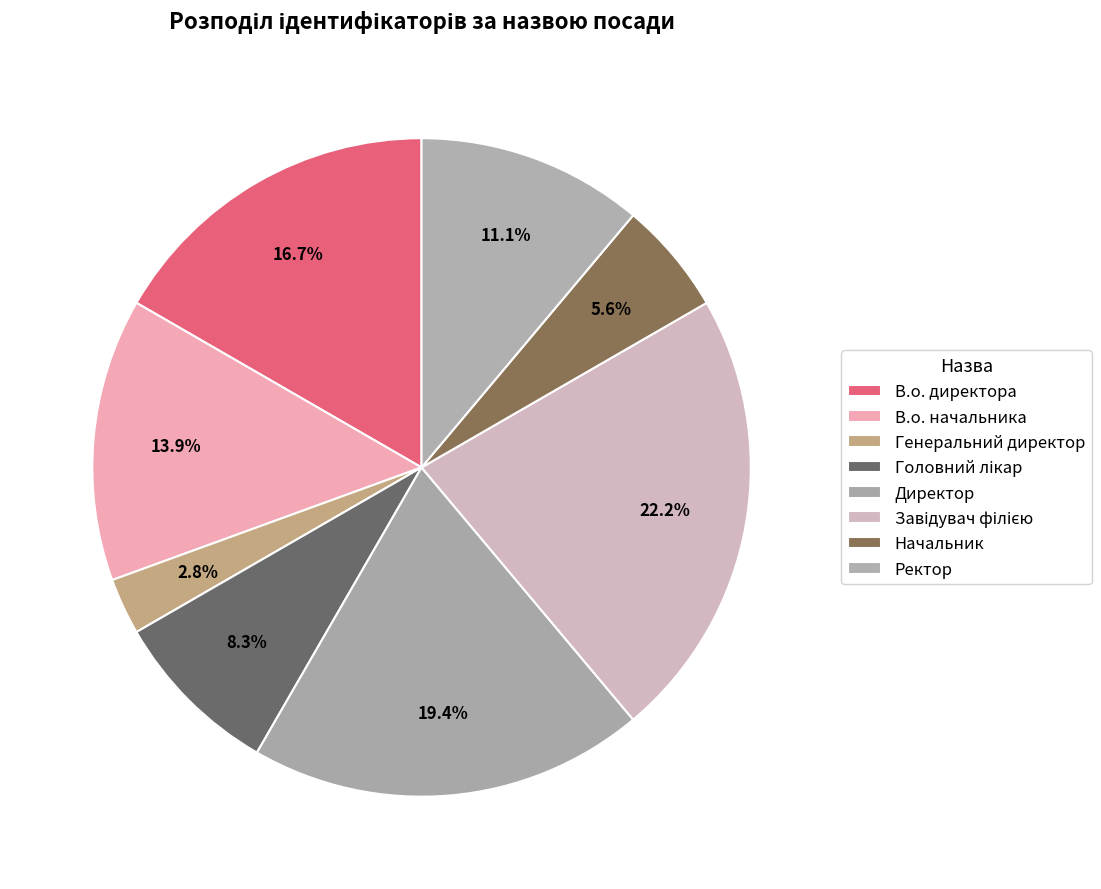

How many segments does this pie chart have?

8